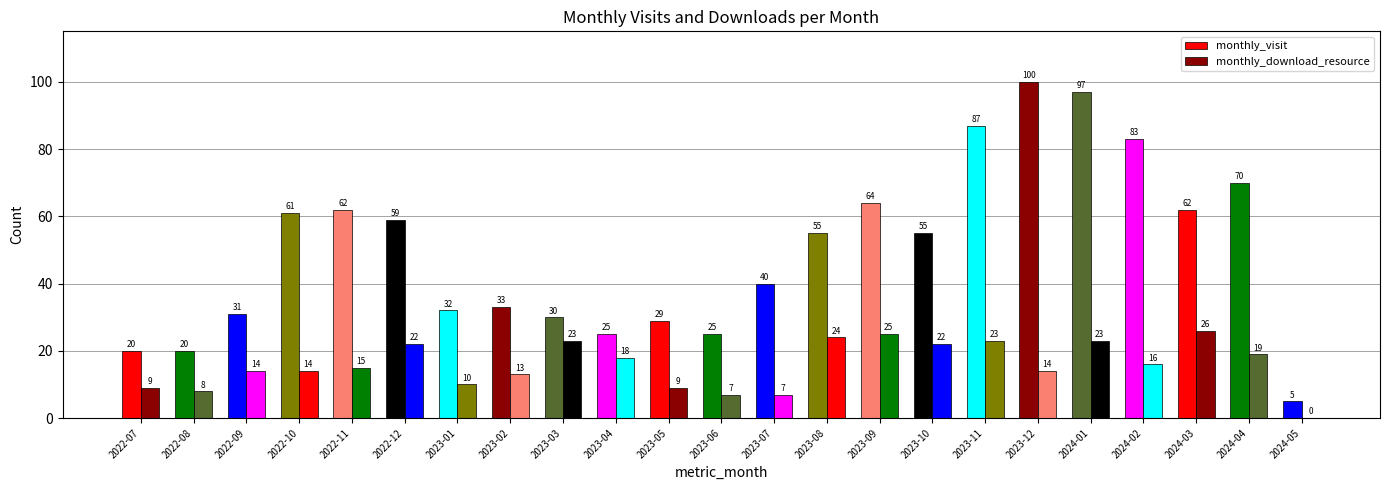

What is the label of the 17th bar from the right?

2023-01